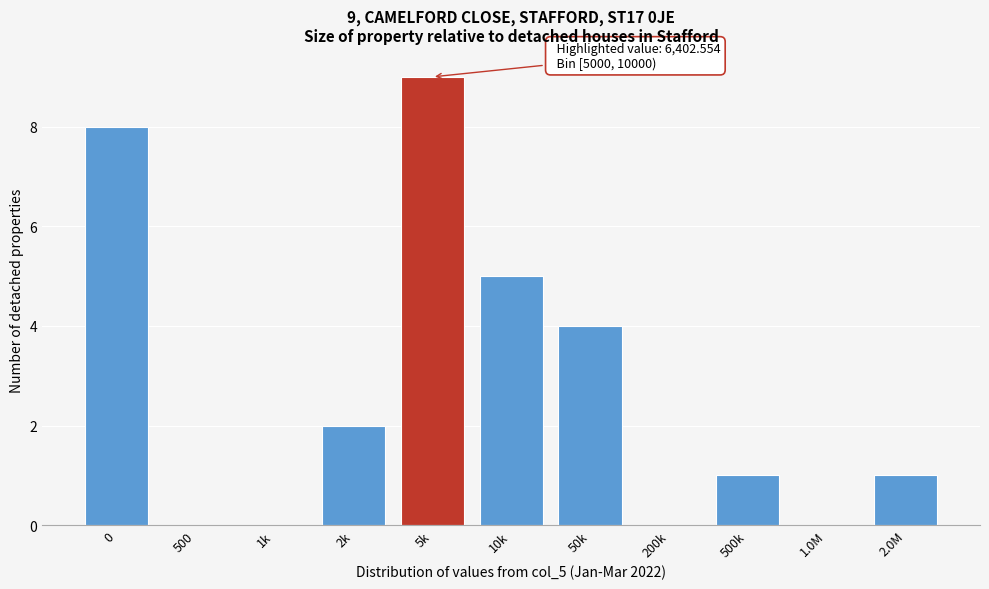

Reading right to left, what are all the values shown in this chart?

2.0M=1	1.0M=0	500k=1	200k=0	50k=4	10k=5	5k=9	2k=2	1k=0	500=0	0=8